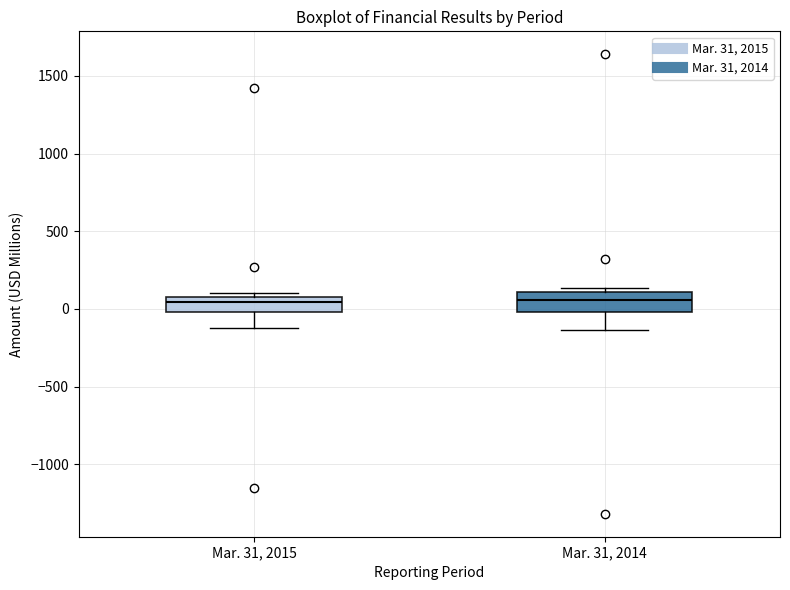

Where does the median line of the box for Mar. 31, 2014 sit on the y-axis? The values are not printed on the chart, so give them approximately, as read against the axis.

50